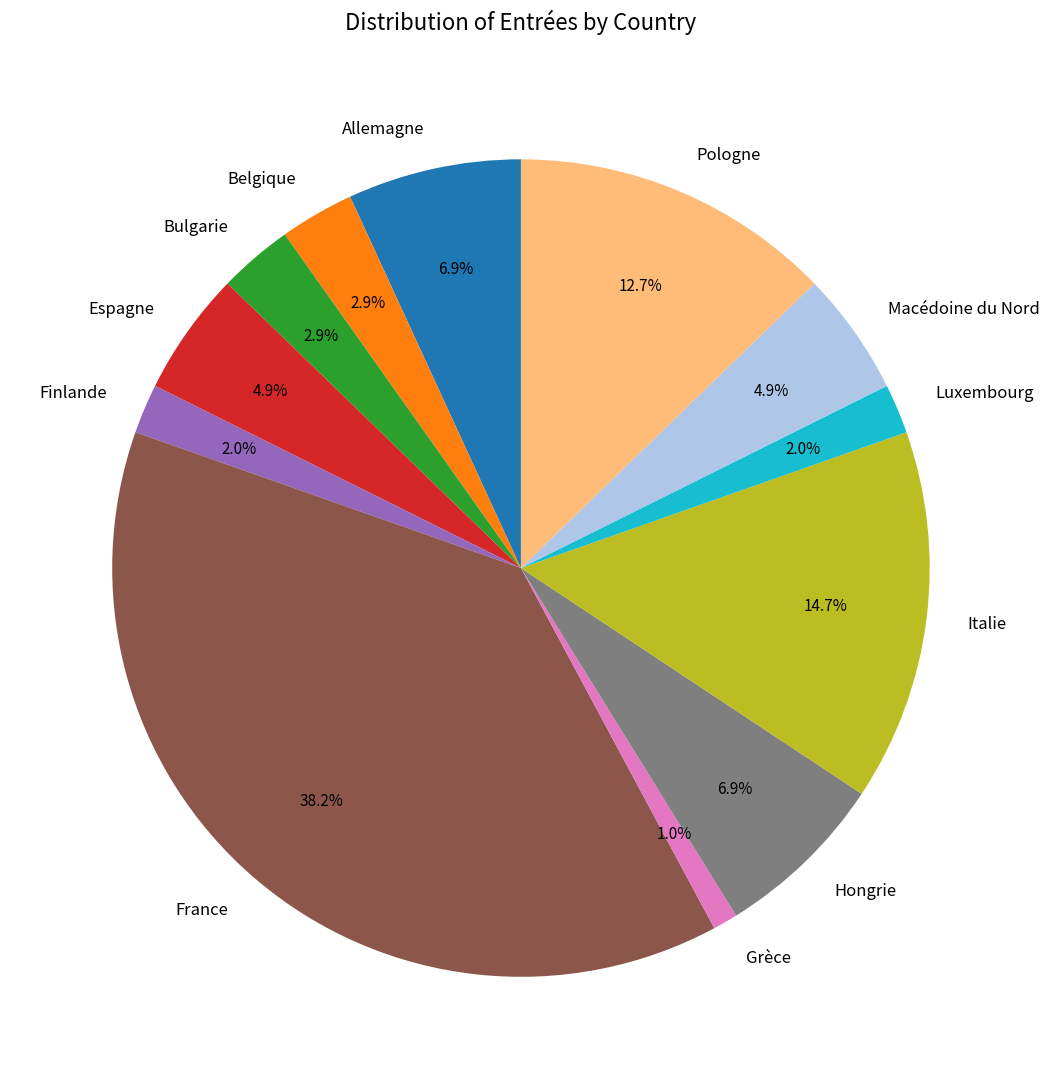

To the nearest percent, what is the difference between the Allemagne and Espagne slice percentages?

2%